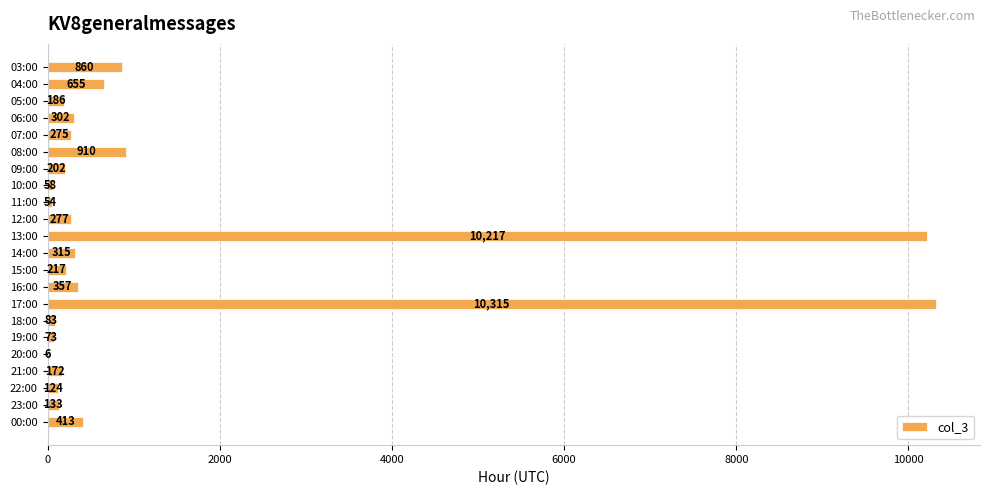

Which category has the highest value across all series?

17:00